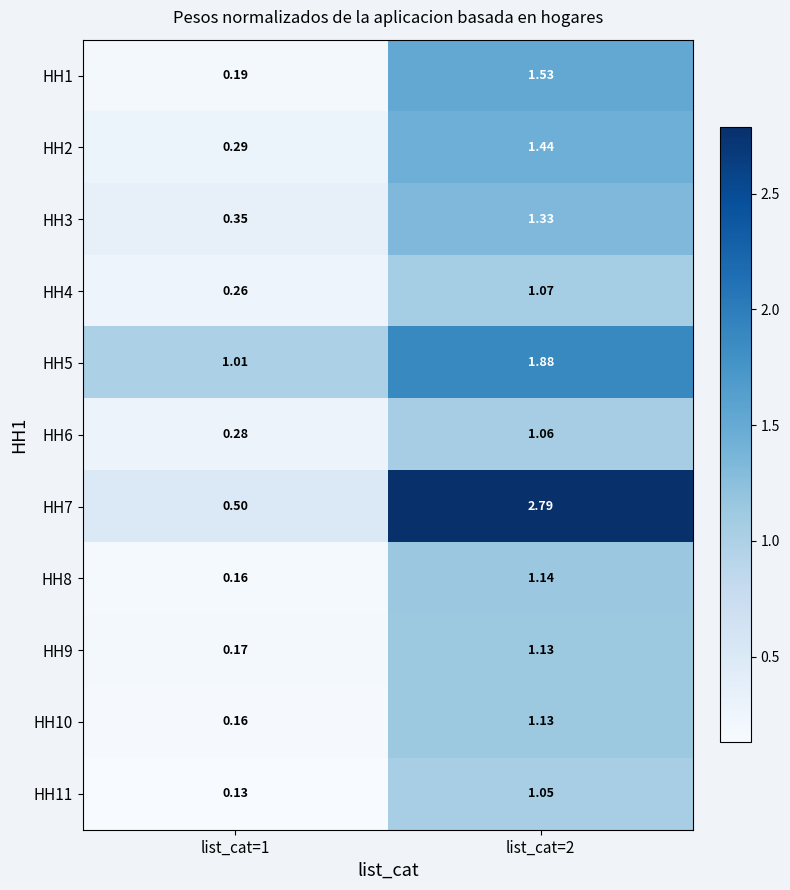

Is the value of HH6 at list_cat=1 greater than the value of HH8 at list_cat=2?

No